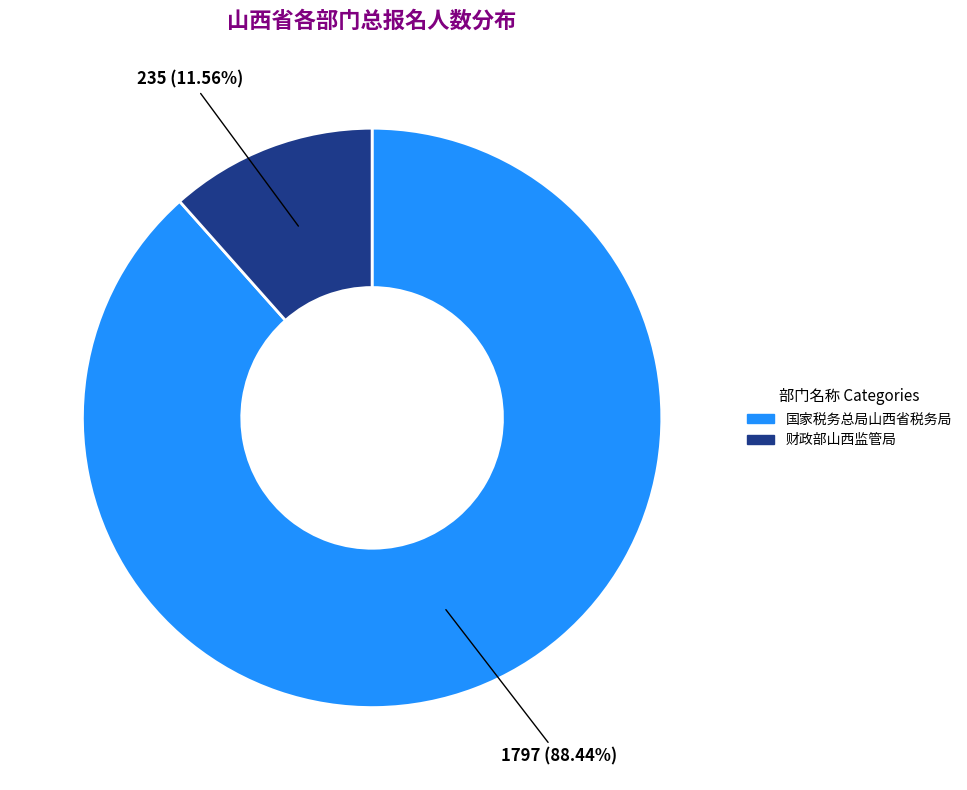

Rank the categories by value from lowest to highest.

财政部山西监管局, 国家税务总局山西省税务局